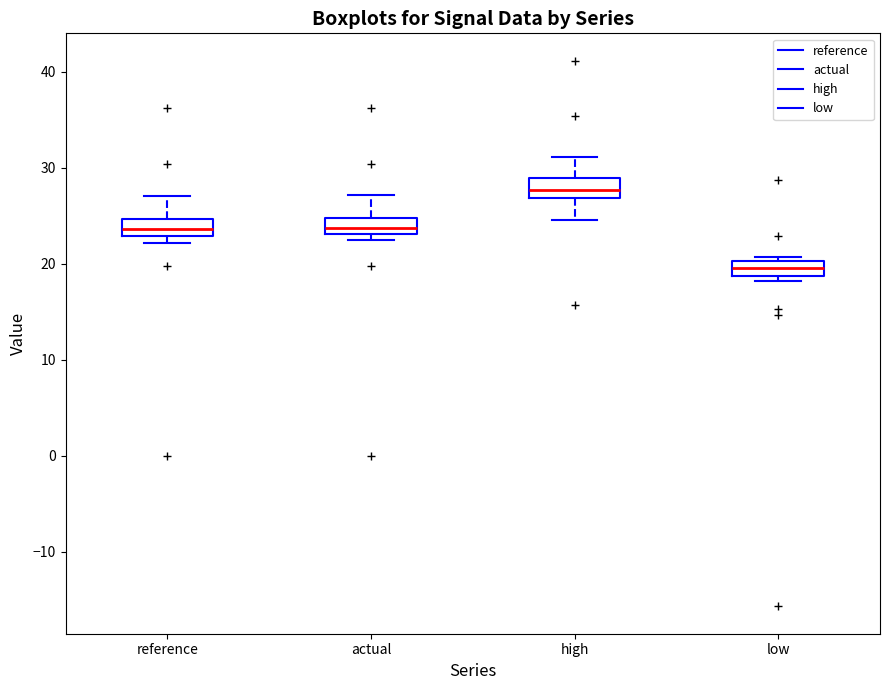

Which box has the highest median line?

high